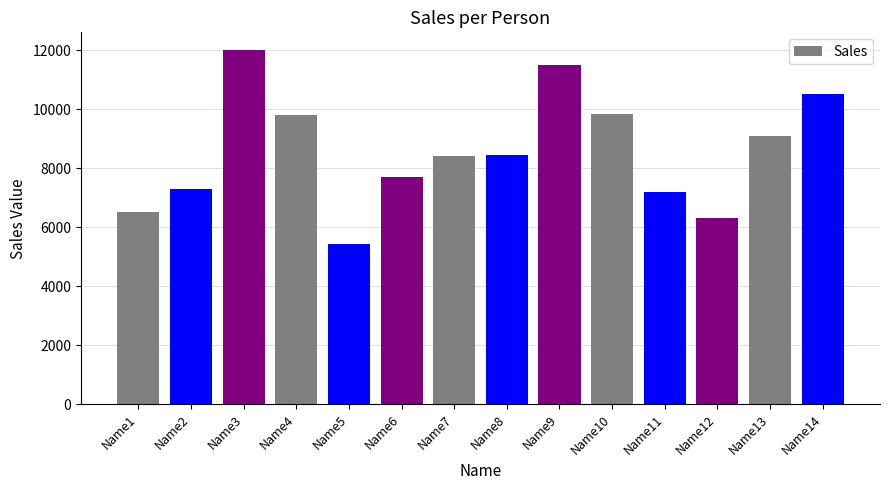

The chart shows a value of 11640 at Name7. True or false?

False